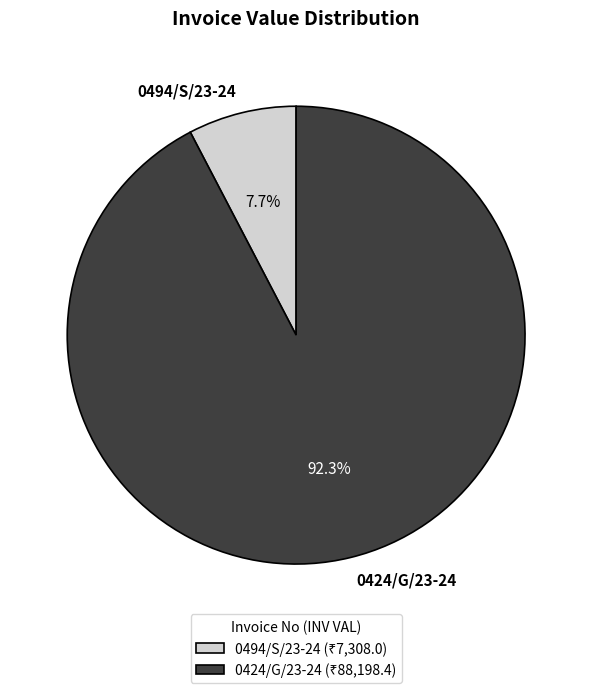

What percentage is the 0424/G/23-24 slice, to the nearest percent?

92%